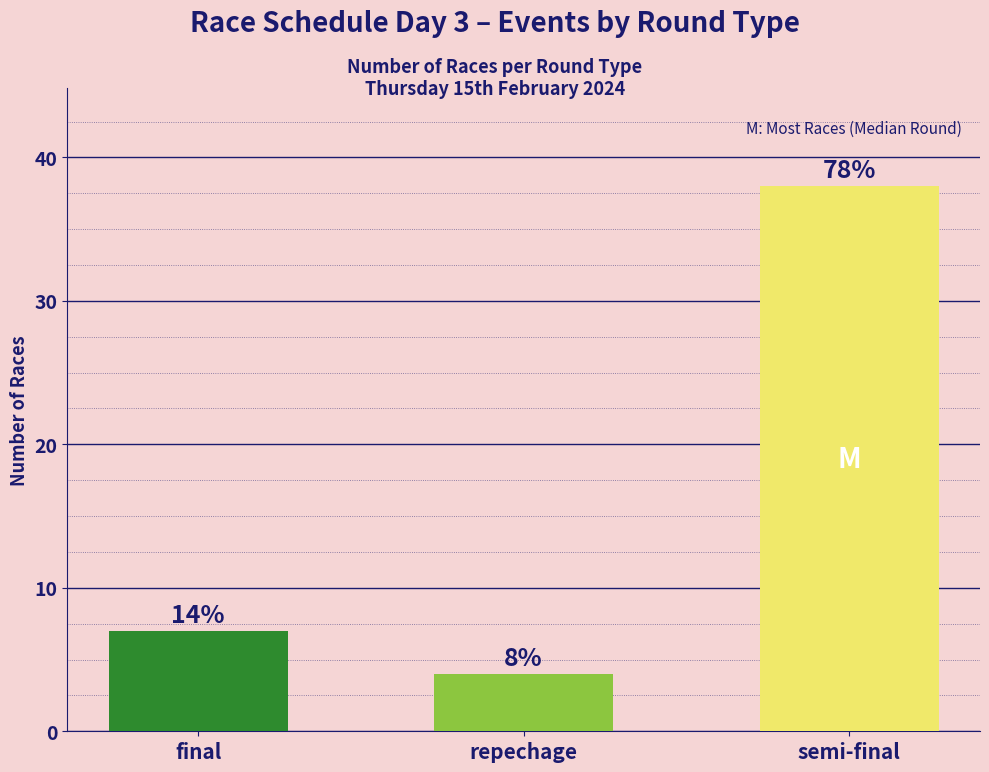

What is the label of the 1st bar from the right?

semi-final